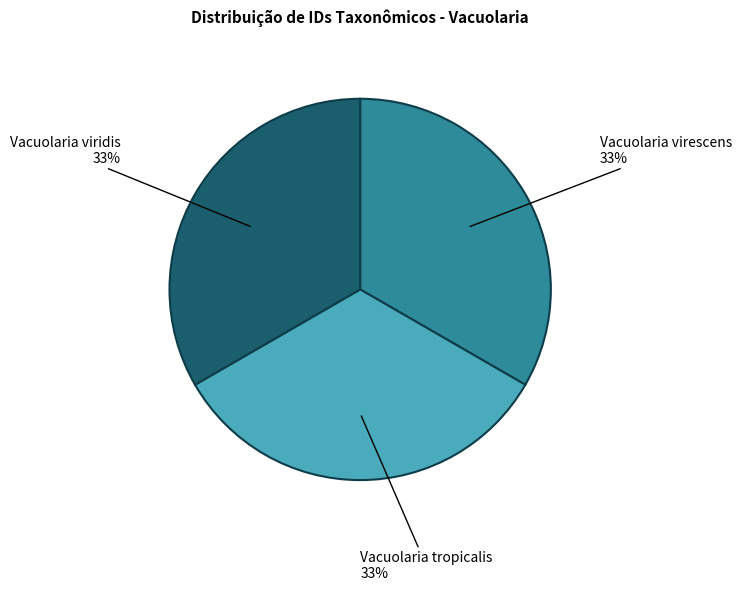

Is there a majority slice in this chart?

No